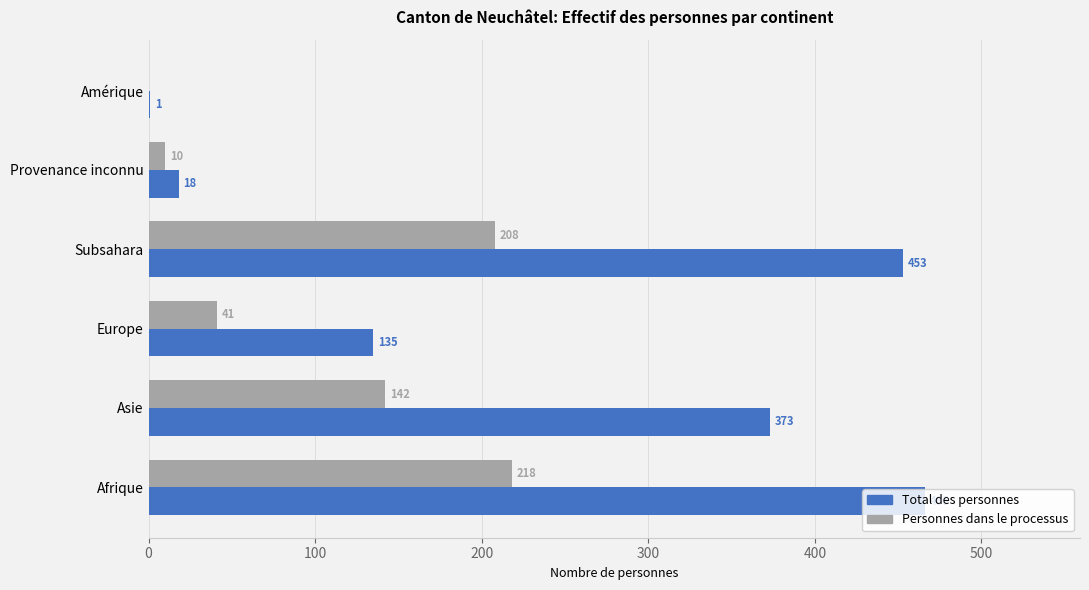

What is the total value across all series at Subsahara?

661